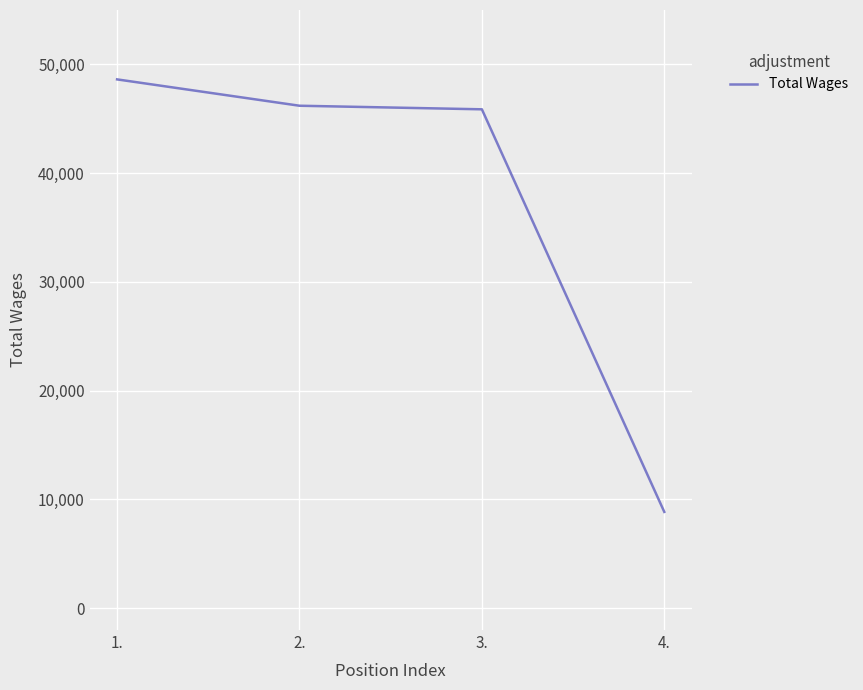

Count the number of categories in the chart.

4